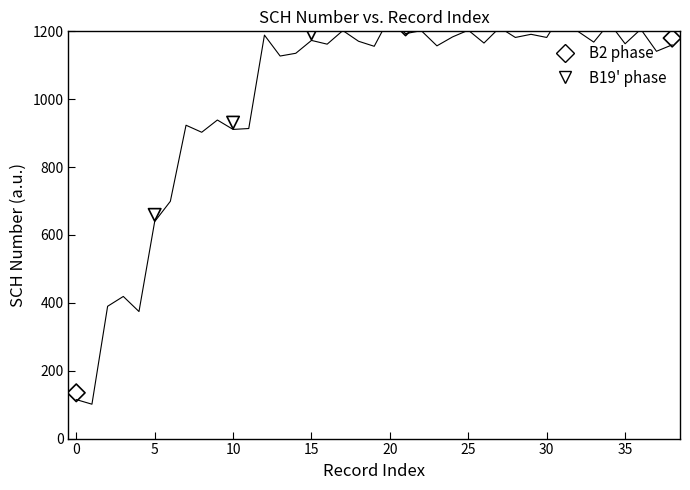

Between 2016118272 and 2012111083, which is larger?

2016118272